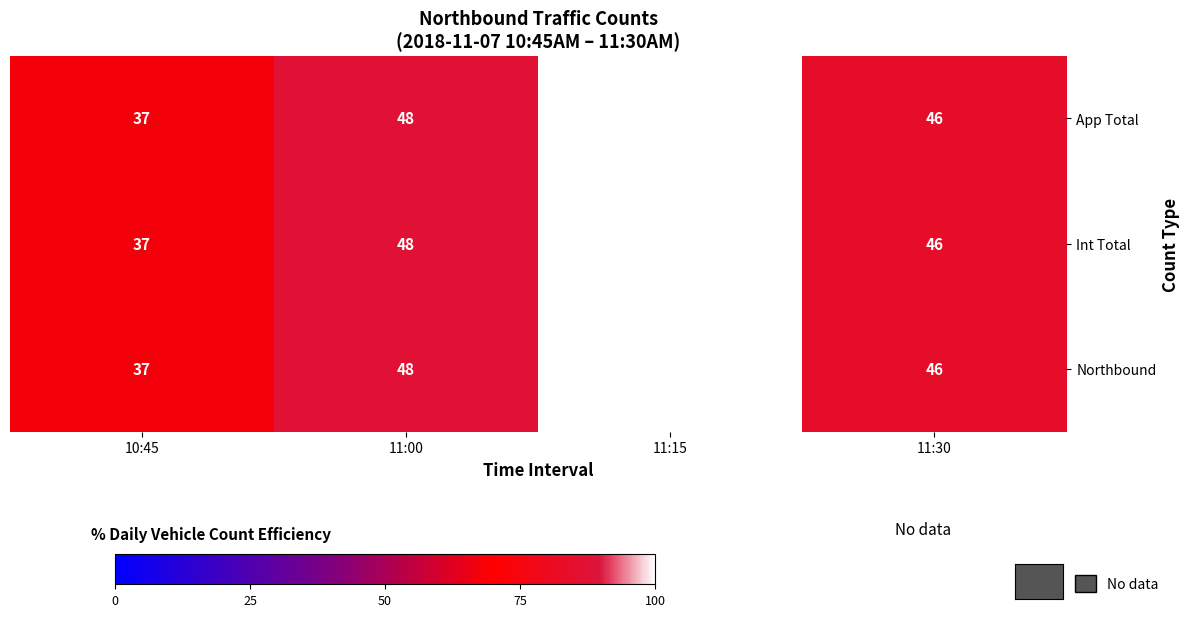

Is it true that Int Total equals 48 at 11:00?

True